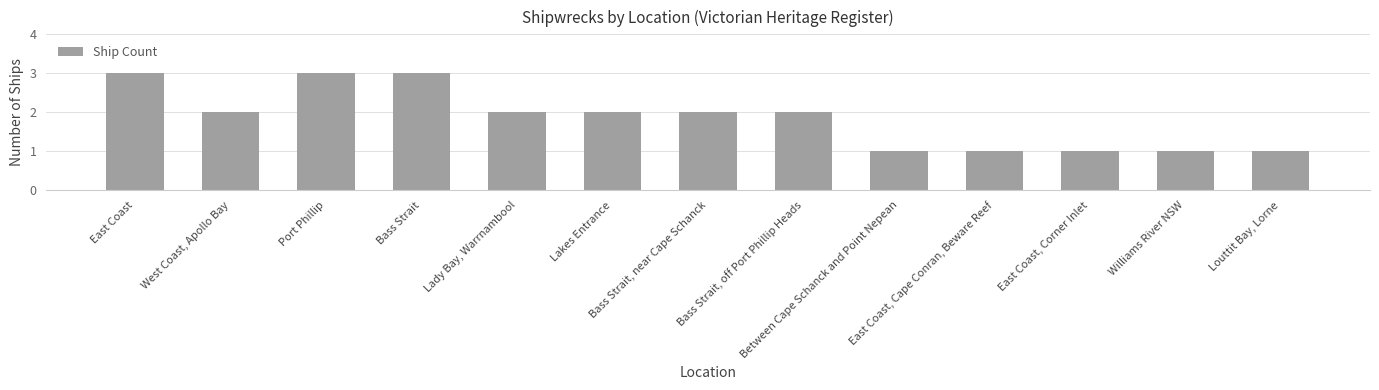

Reading left to right, what are all the values shown in this chart?

3	2	3	3	2	2	2	2	1	1	1	1	1